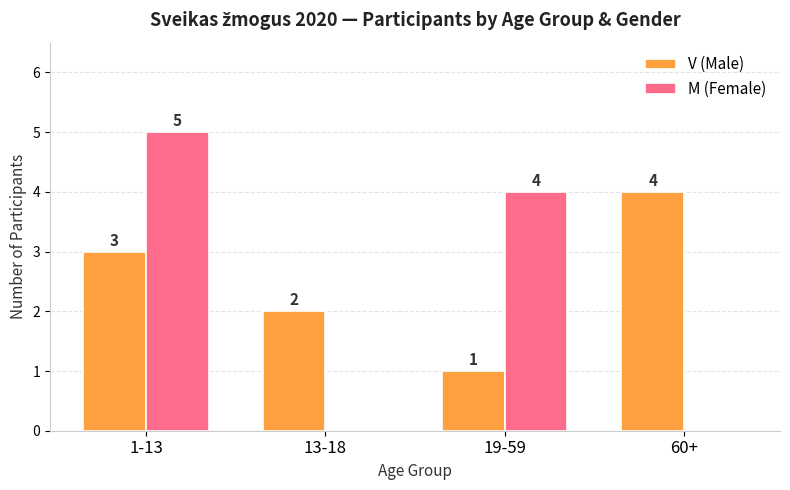

Is the value of V (Male) at 13-18 greater than the value of M (Female) at 1-13?

No